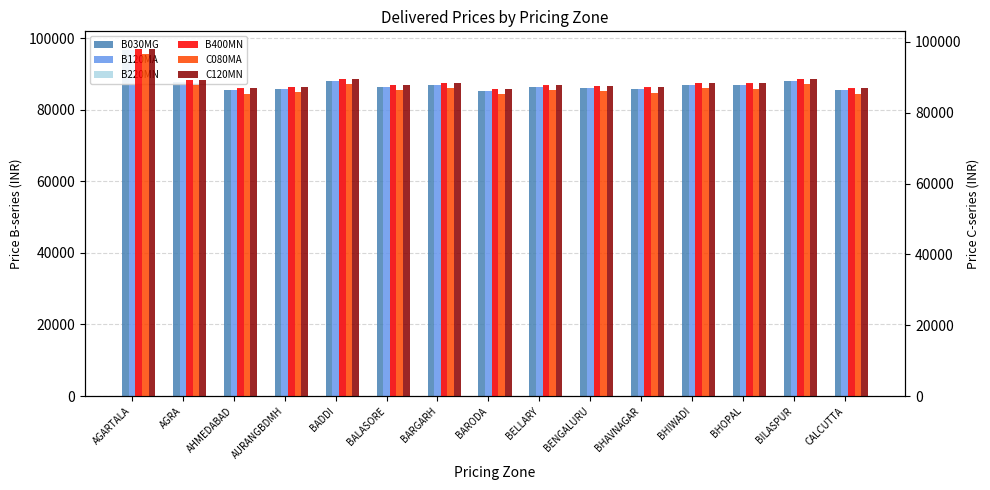

Is it true that B030MG equals 112826 at BARODA?

False